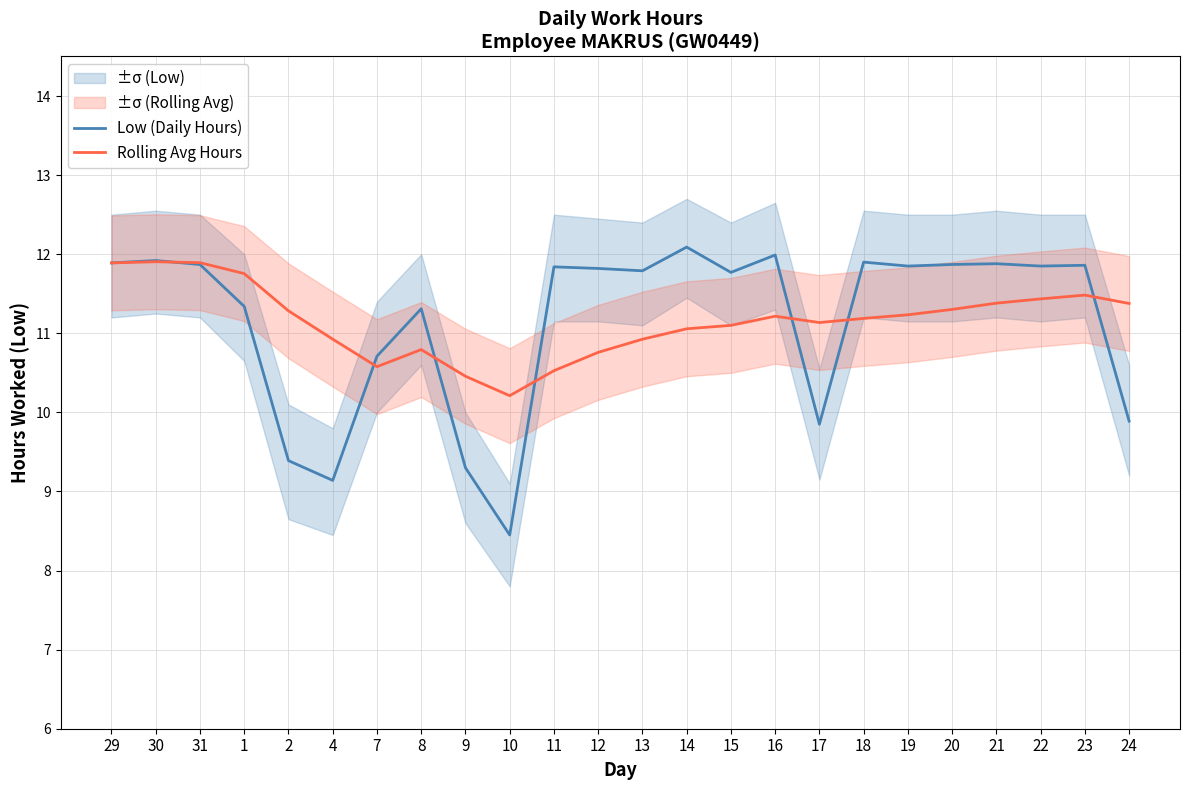

What is the approximate value of Rolling Avg Hours at 19?

11.2